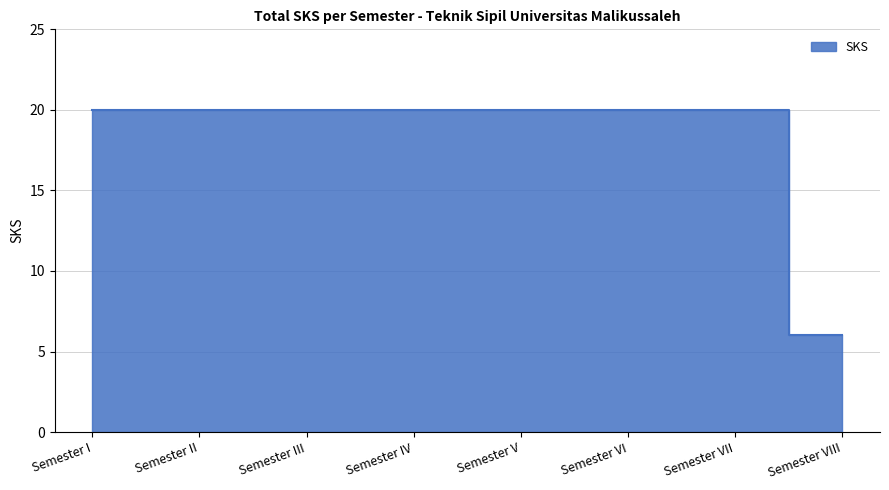

Between Semester I and Semester VIII, which is larger?

Semester I